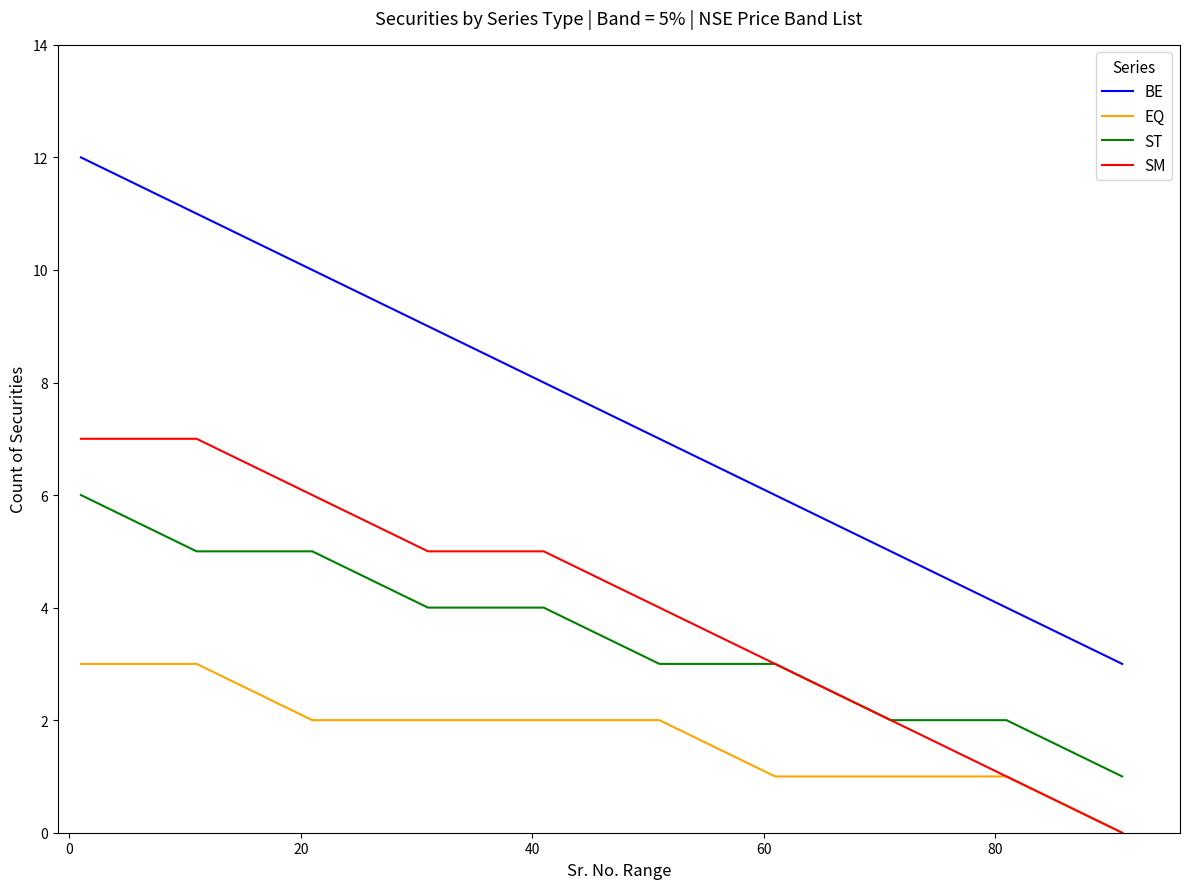

Rank the series by their maximum value, from highest to lowest.

BE, SM, ST, EQ